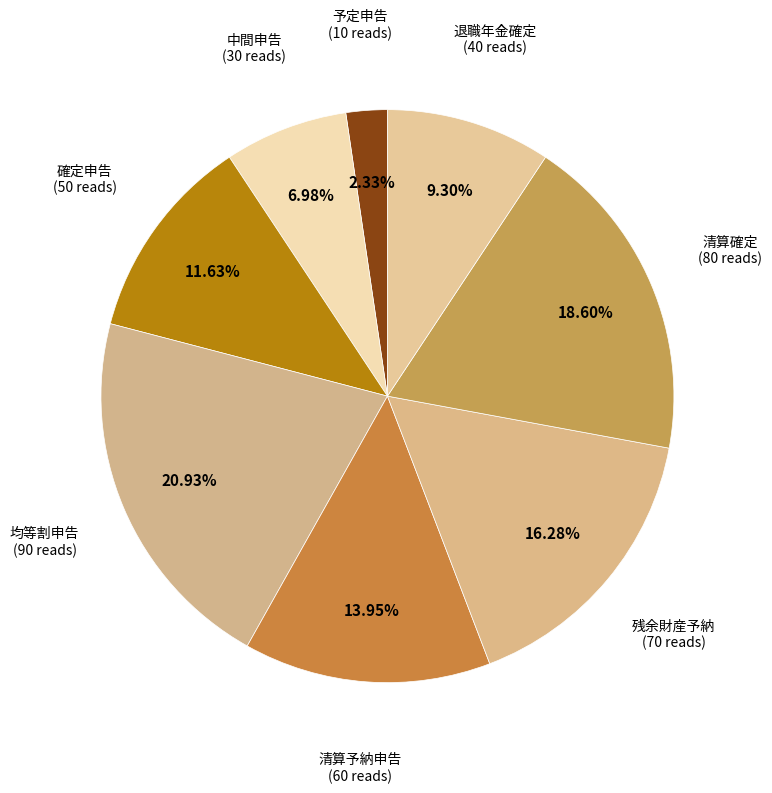

How many segments does this pie chart have?

8